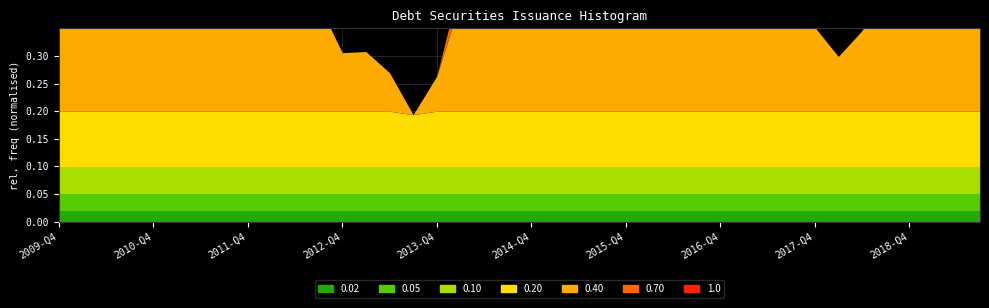

The chart shows a value of 1758.4 at 2012-Q3. True or false?

False